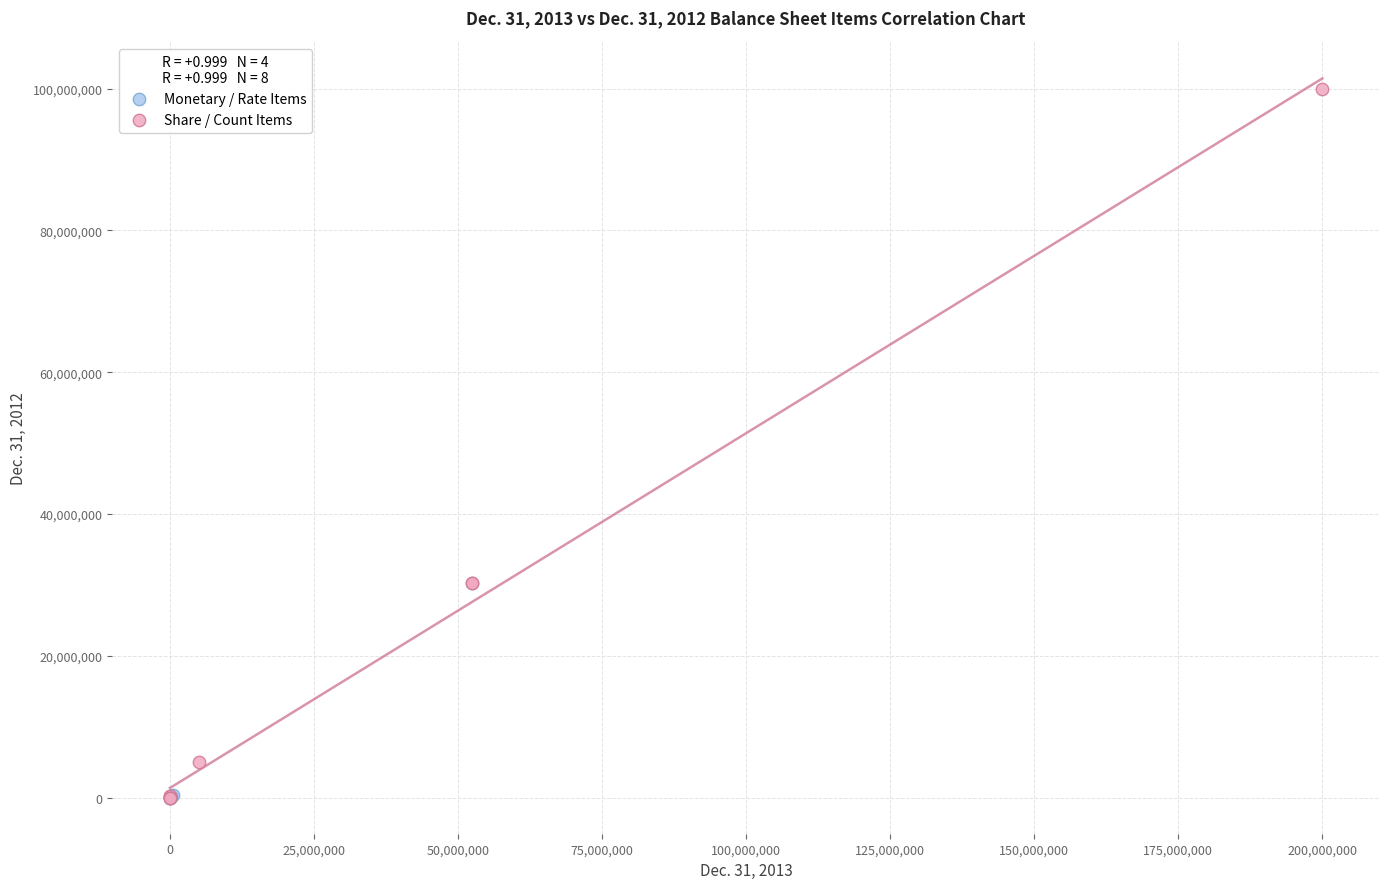

Which series contains the highest Y value?

Share / Count Items